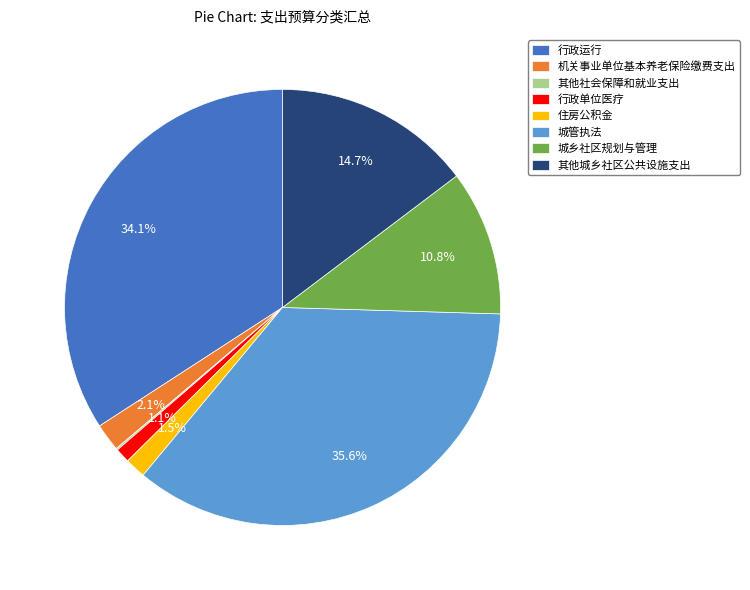

To the nearest percent, what portion does 城管执法 represent?

36%